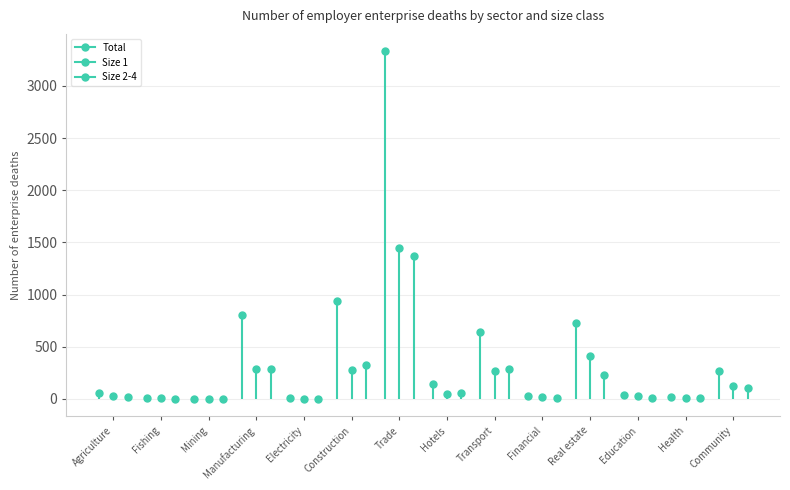

The value of Total at Electricity is 1. True or false?

False